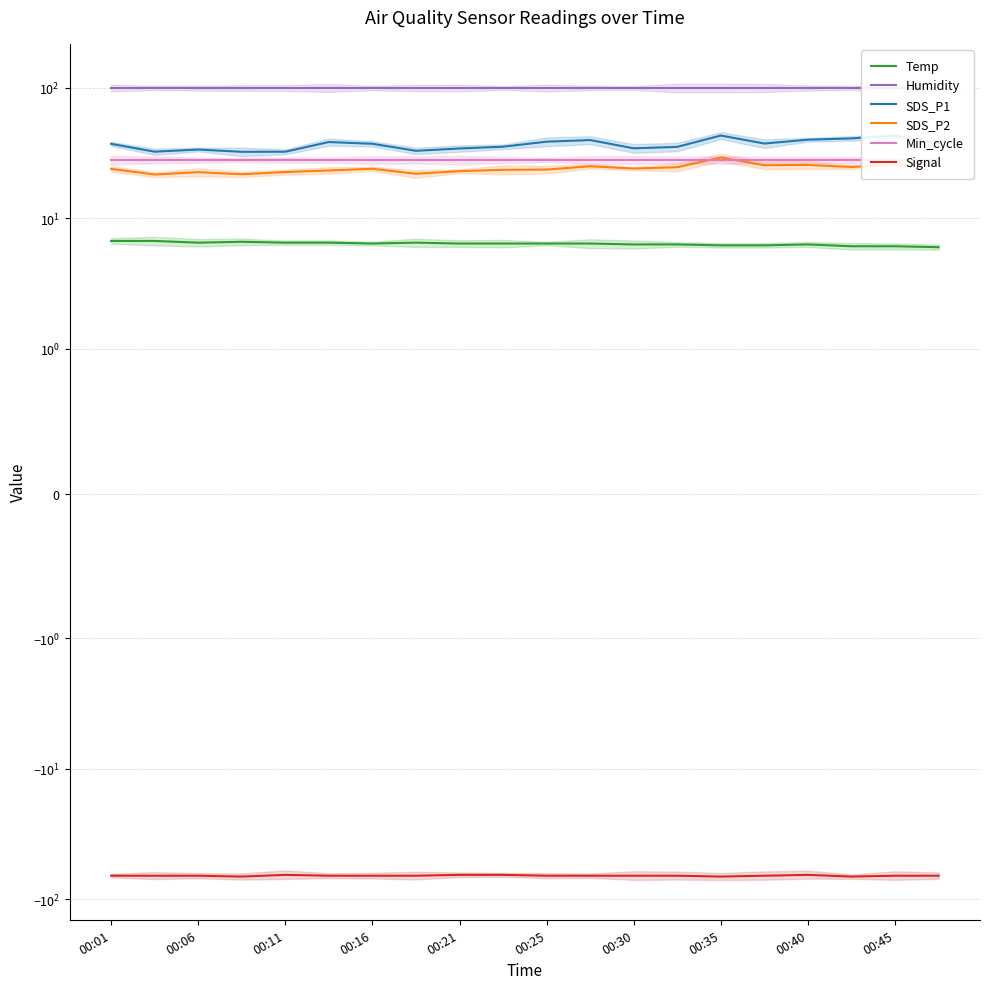

What is the sum of the Signal values at 00:40 and 00:35?

-132.0